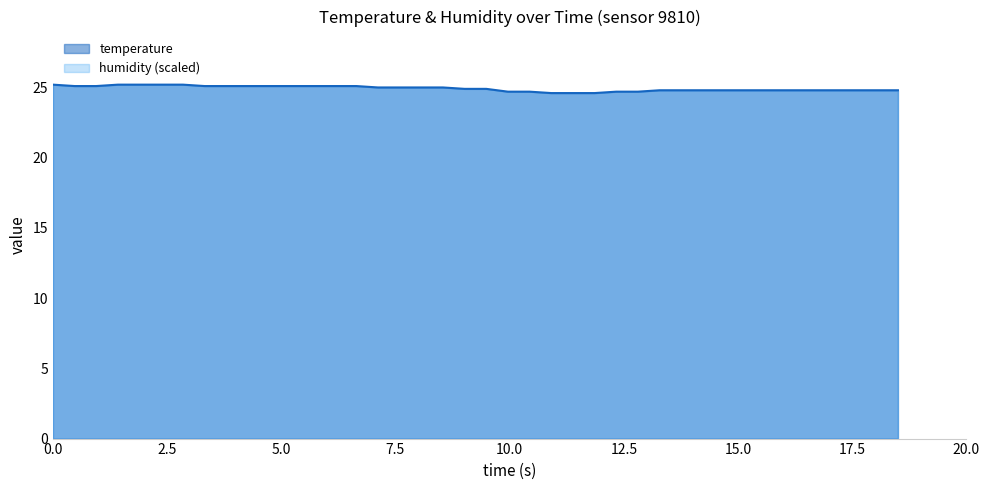

True or false: there are more than 1 points higher than both neighbors.

False